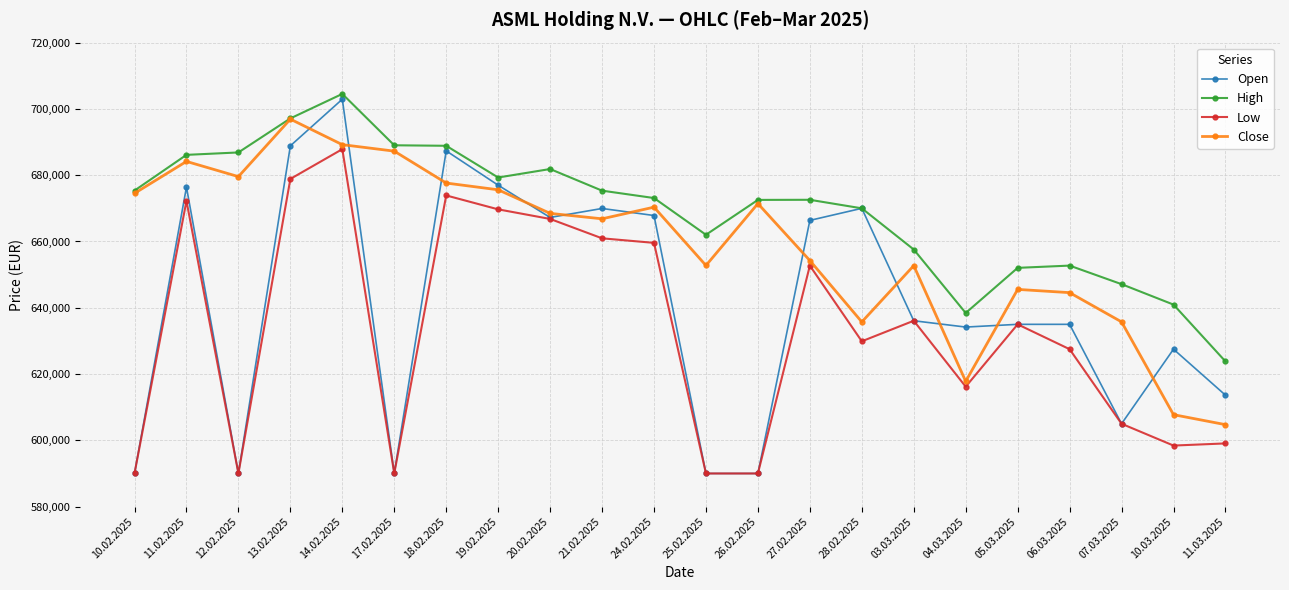

What is the total value across all series at 25.02.2025?

2494776